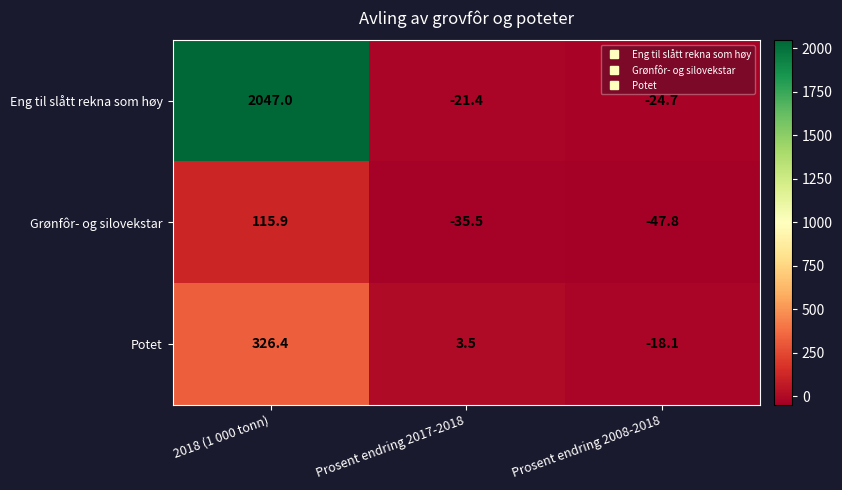

List the series in order of their peak value, lowest first.

Grønfôr- og silovekstar, Potet, Eng til slått rekna som høy